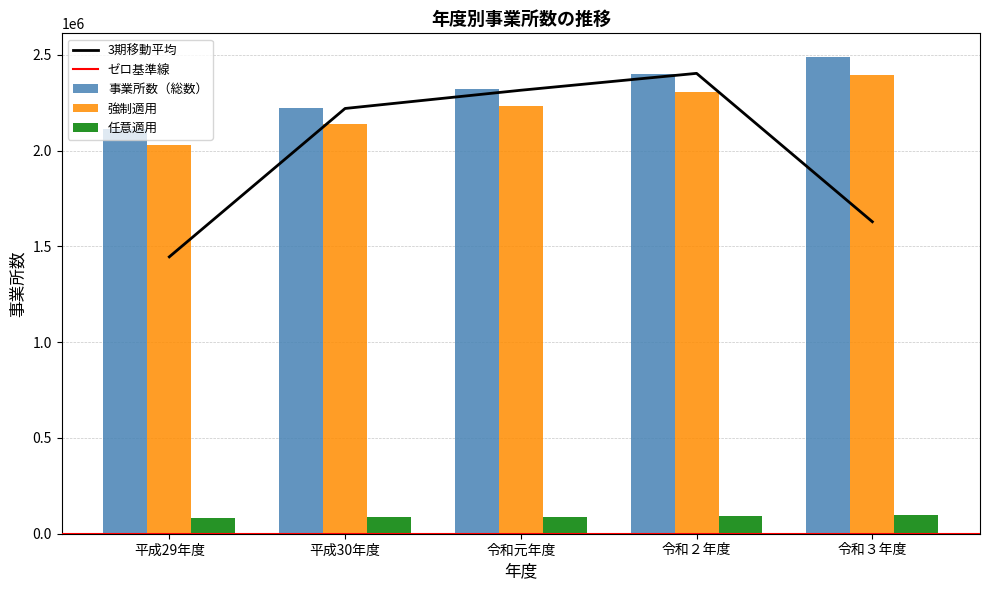

How many groups of bars are there?

5